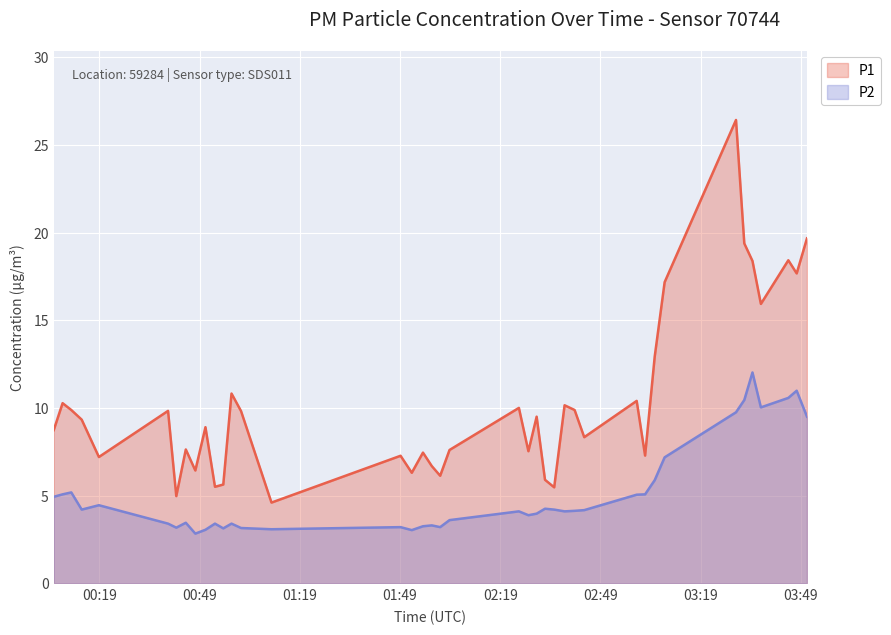

Which series has the widest spread of values?

P1